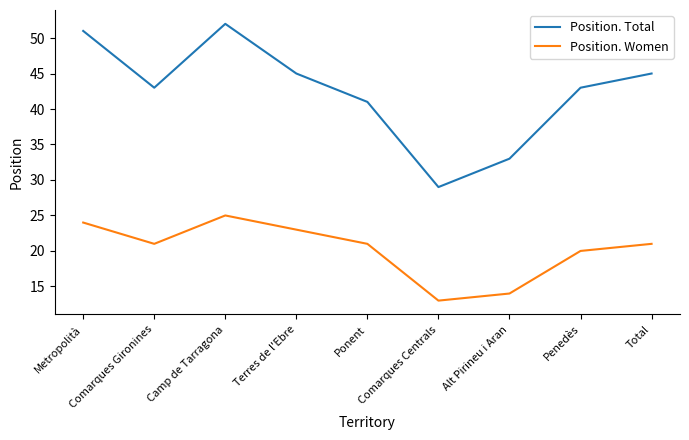

Which series has the largest range (max minus min)?

Position. Total